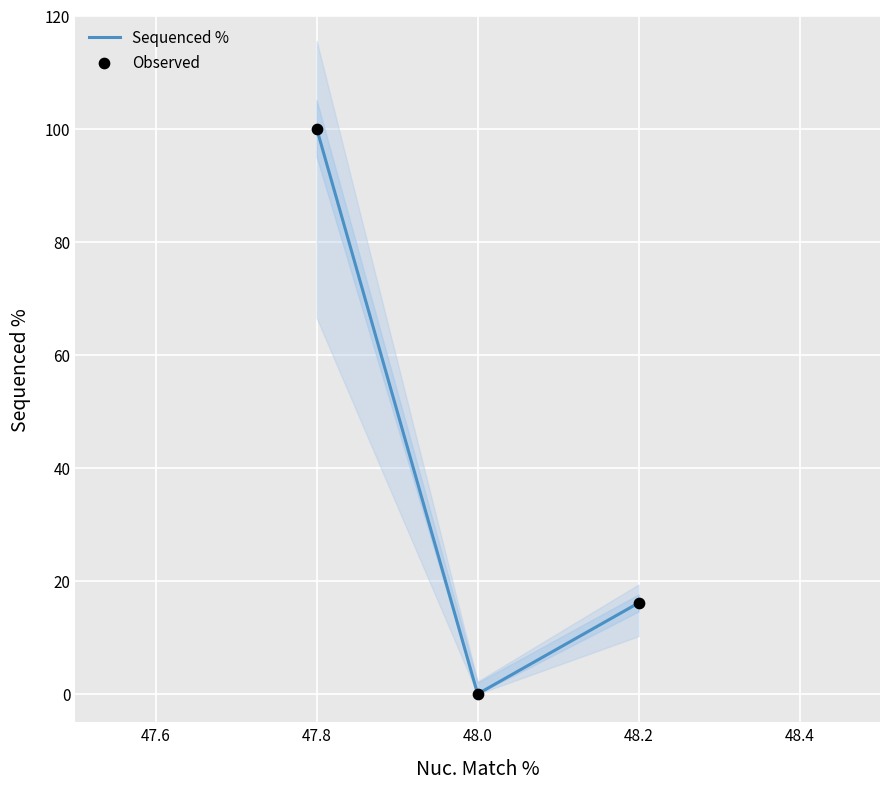

Which series has the largest total across all categories?

Sequenced %